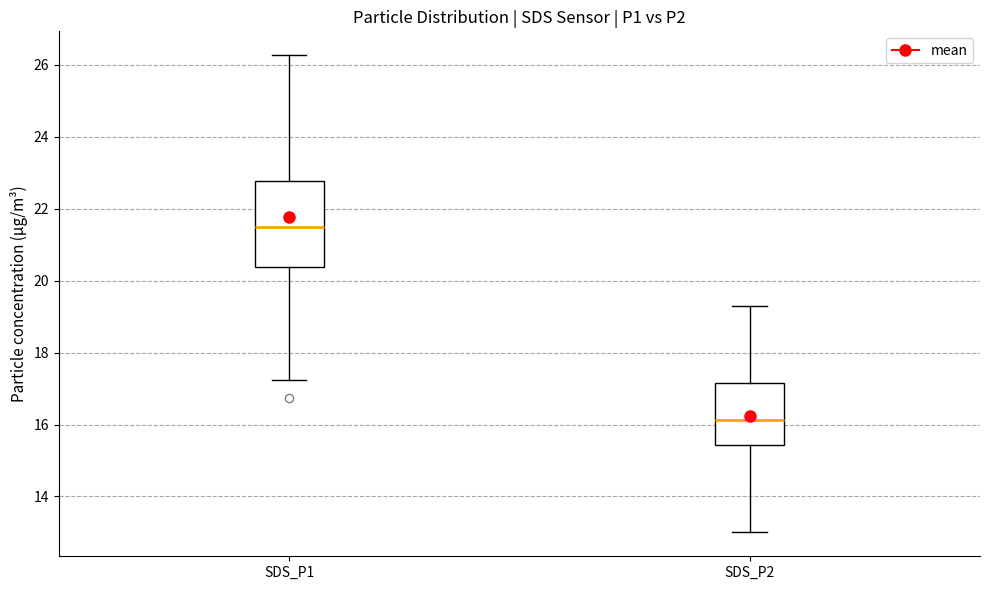

Reading left to right, transcribe this box plot: for each box, give where its median line is, the range the box spans, and where its two whiskers end, as read against the y-axis. The values are not printed on the chart, so give them approximately, as read against the axis.

SDS_P1: median 21.6, box 20.4 to 22.8, whiskers 17.2 to 26.2
SDS_P2: median 16.2, box 15.4 to 17.2, whiskers 13.0 to 19.4